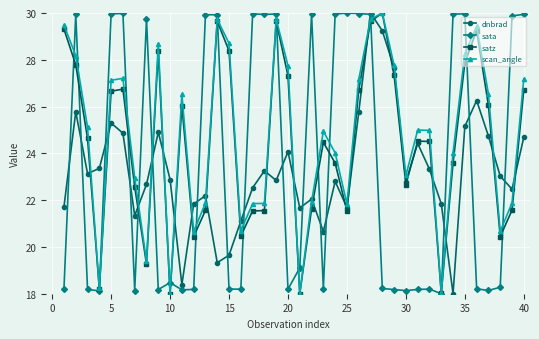

At how many categories does at least one series exceed 20?

40